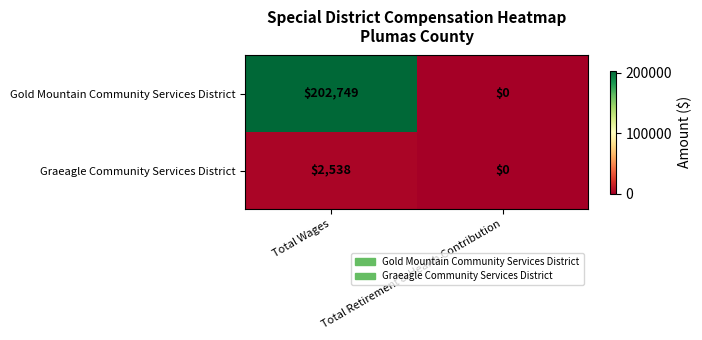

What is the sum of the Graeagle Community Services District values at Total Wages and Total Retirement & Health Contribution?

2538